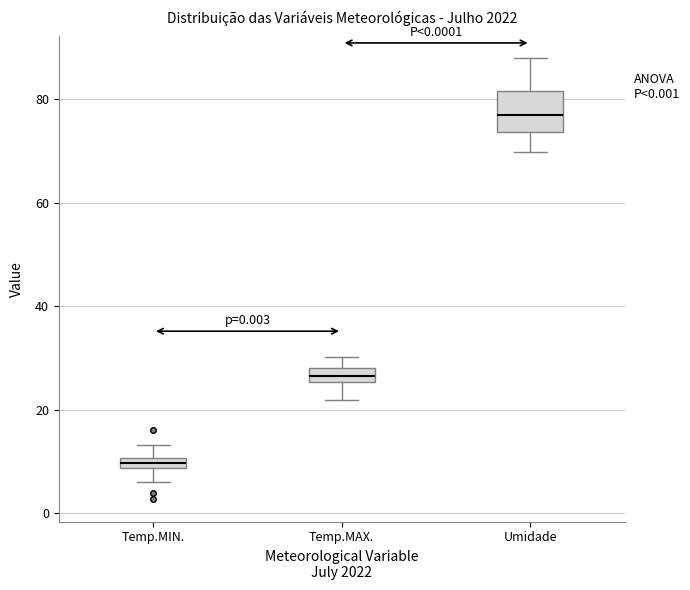

Comparing the boxes themselves (not the whiskers), which one is the tallest?

Umidade